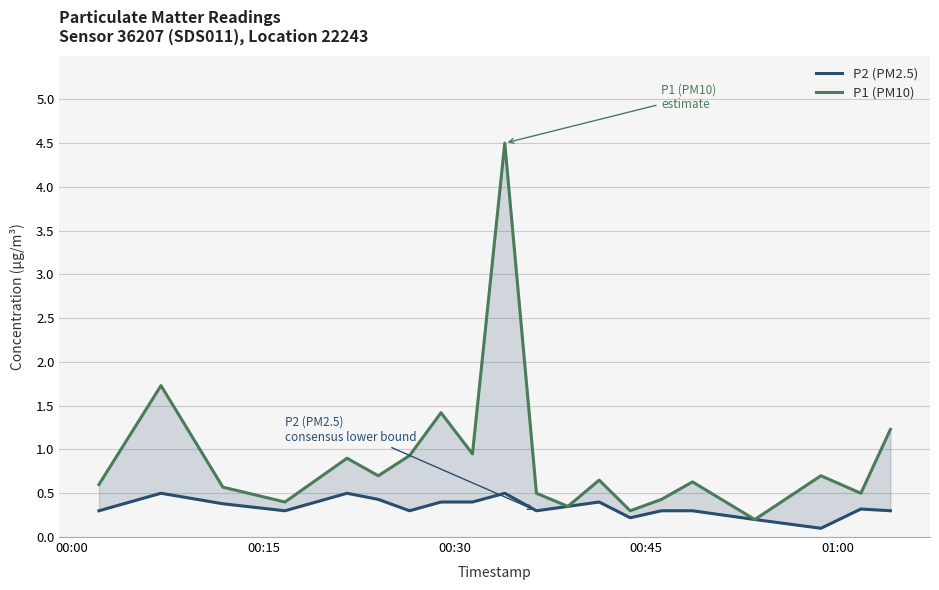

What is the smallest value displayed?

0.1